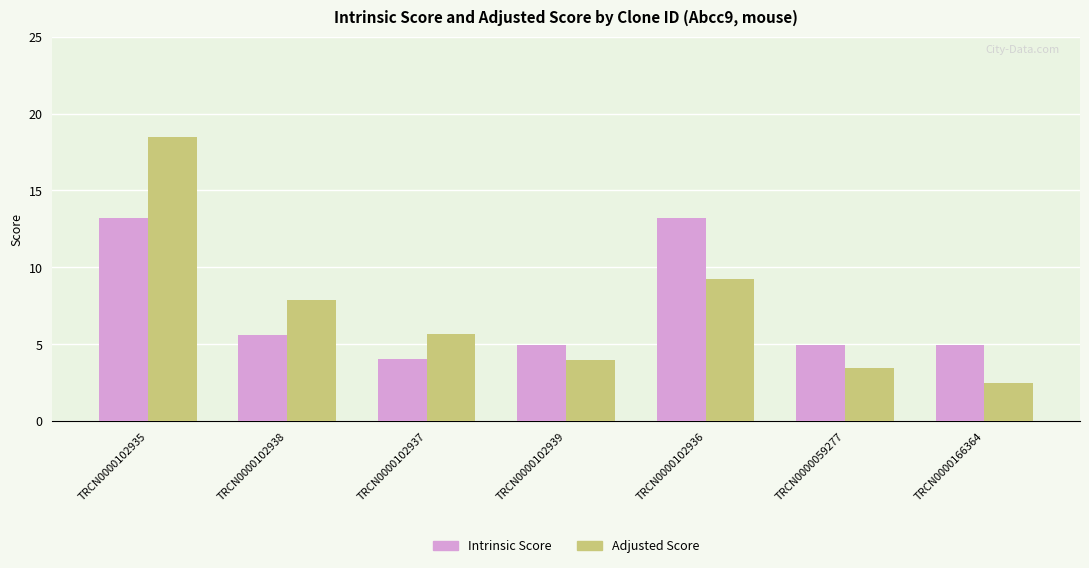

At TRCN0000059277, list the series in order from smallest to largest.

Adjusted Score, Intrinsic Score